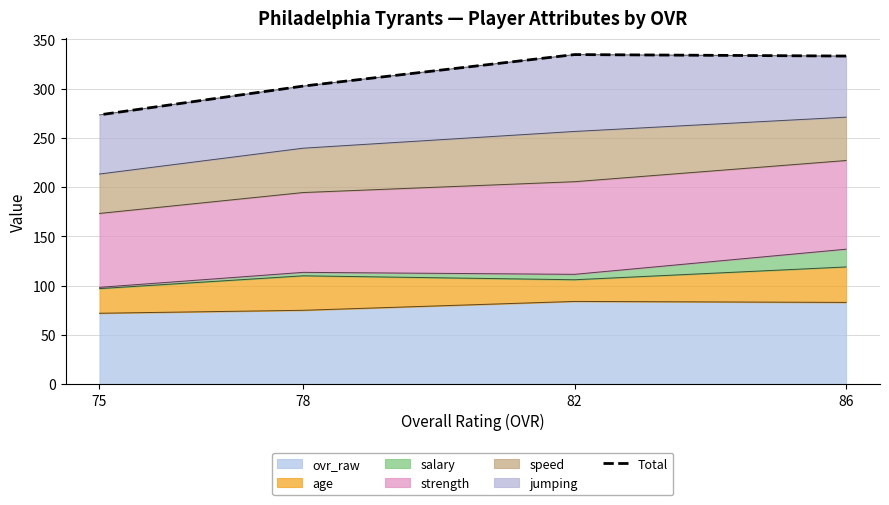

What is the smallest value displayed?

273.3